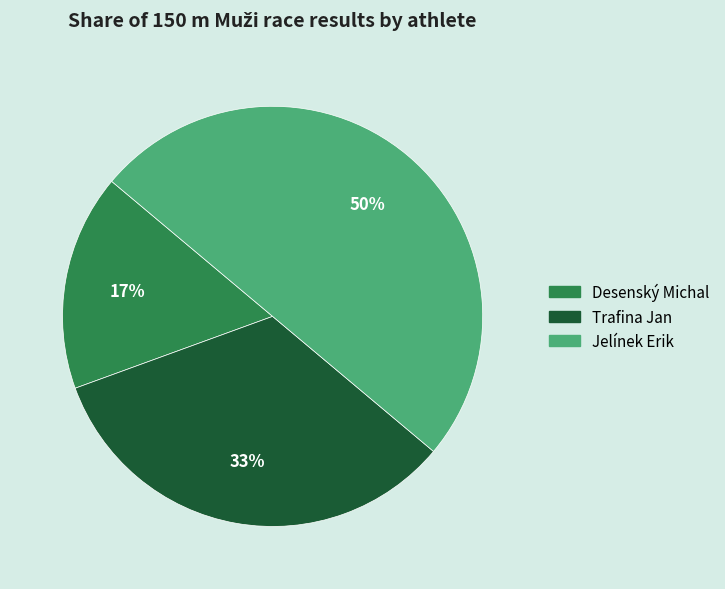

Is the sum of Jelínek Erik and Desenský Michal greater than half?

Yes